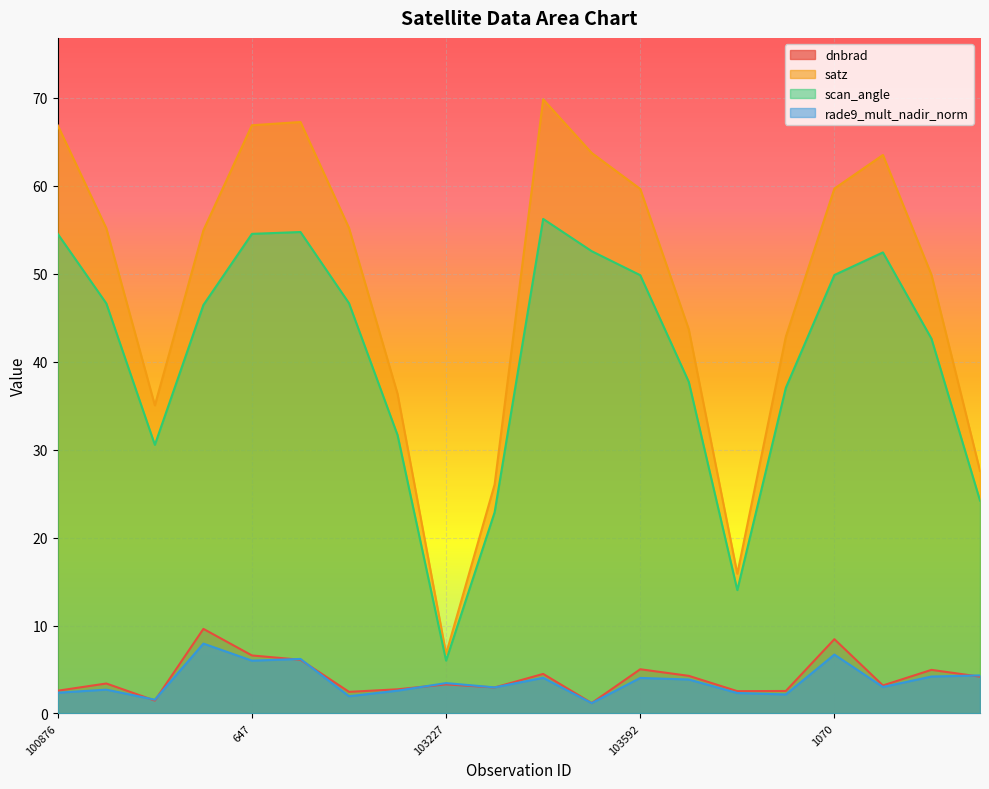

At 800, list the series in order from largest to smallest.

satz, scan_angle, rade9_mult_nadir_norm, dnbrad